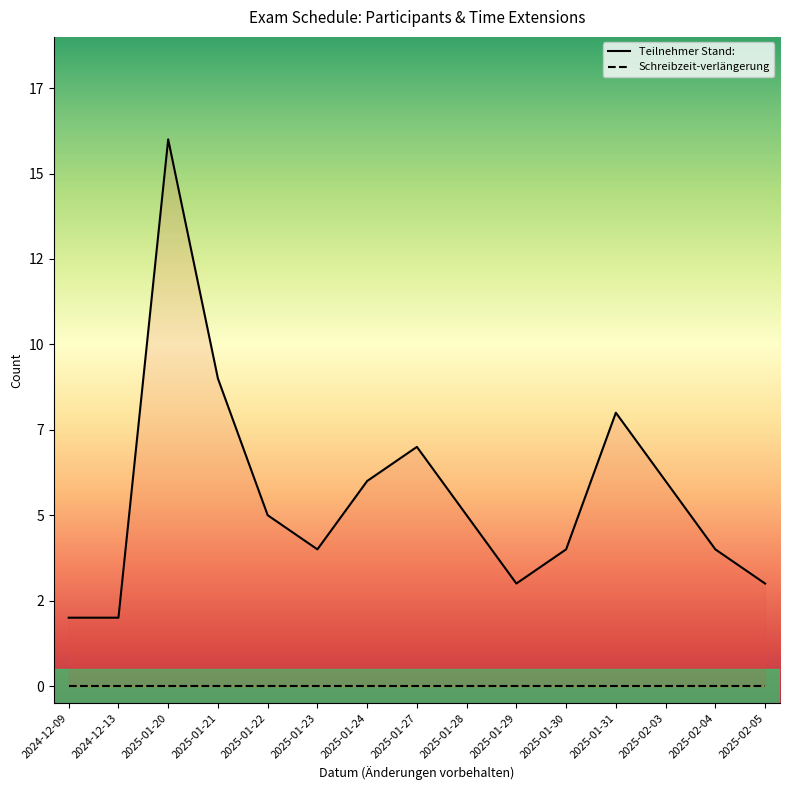

Reading left to right, transcribe all the data shown in this chart.

Teilnehmer Stand:: 2	2	16	9	5	4	6	7	5	3	4	8	6	4	3
Schreibzeit-verlängerung: 0	0	0	0	0	0	0	0	0	0	0	0	0	0	0